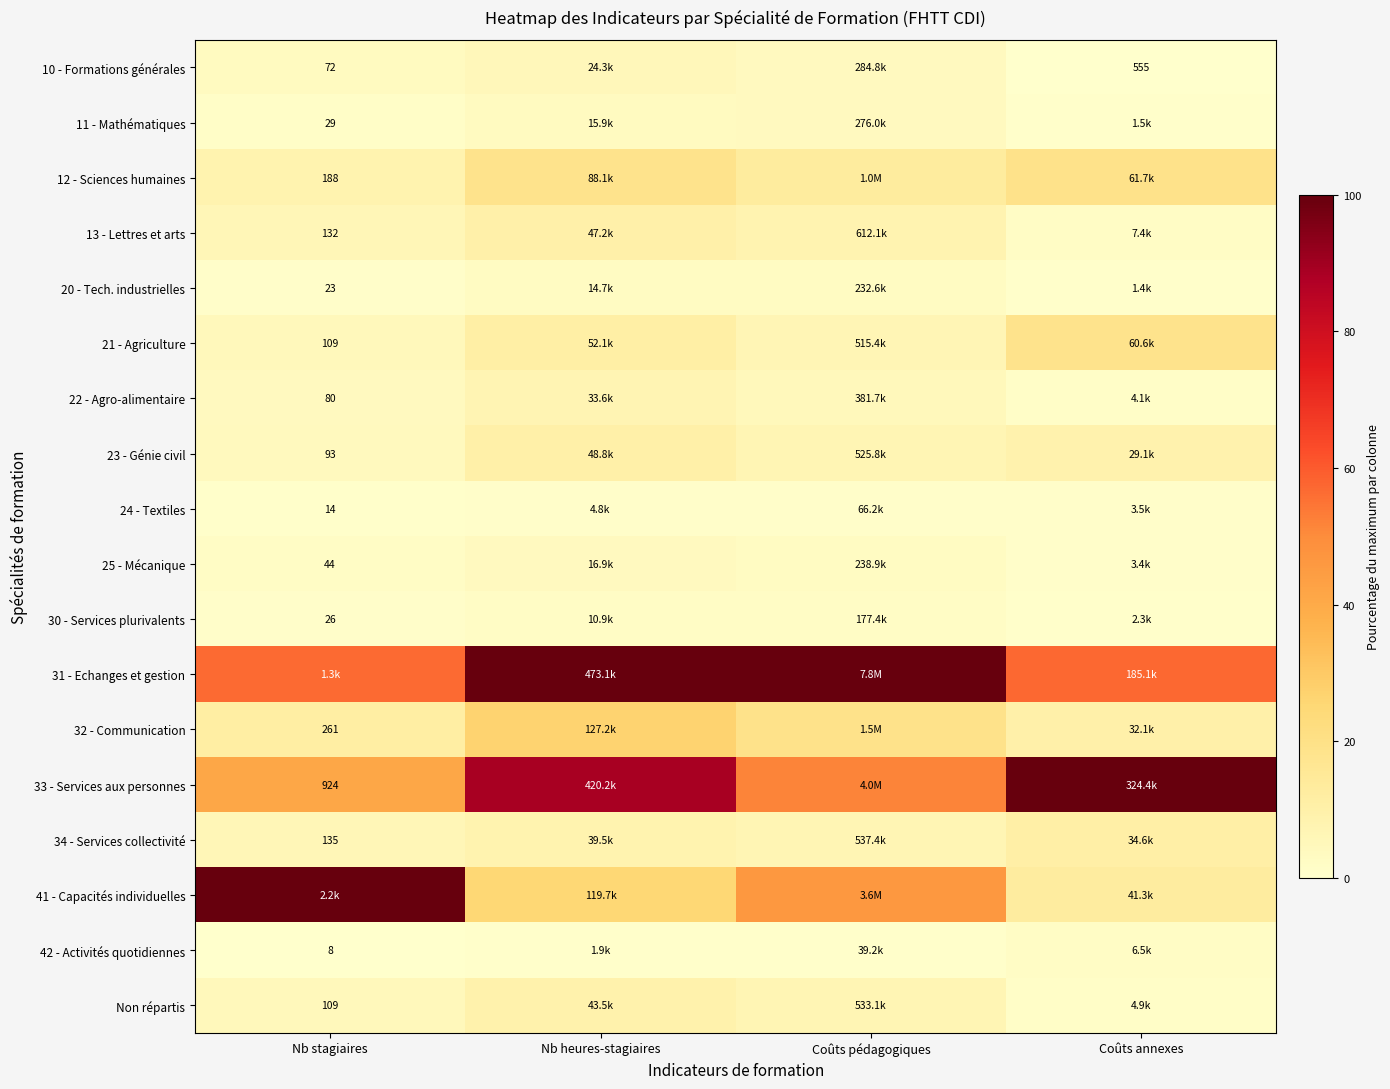

What is the total value across all series at Coûts annexes?

247.9